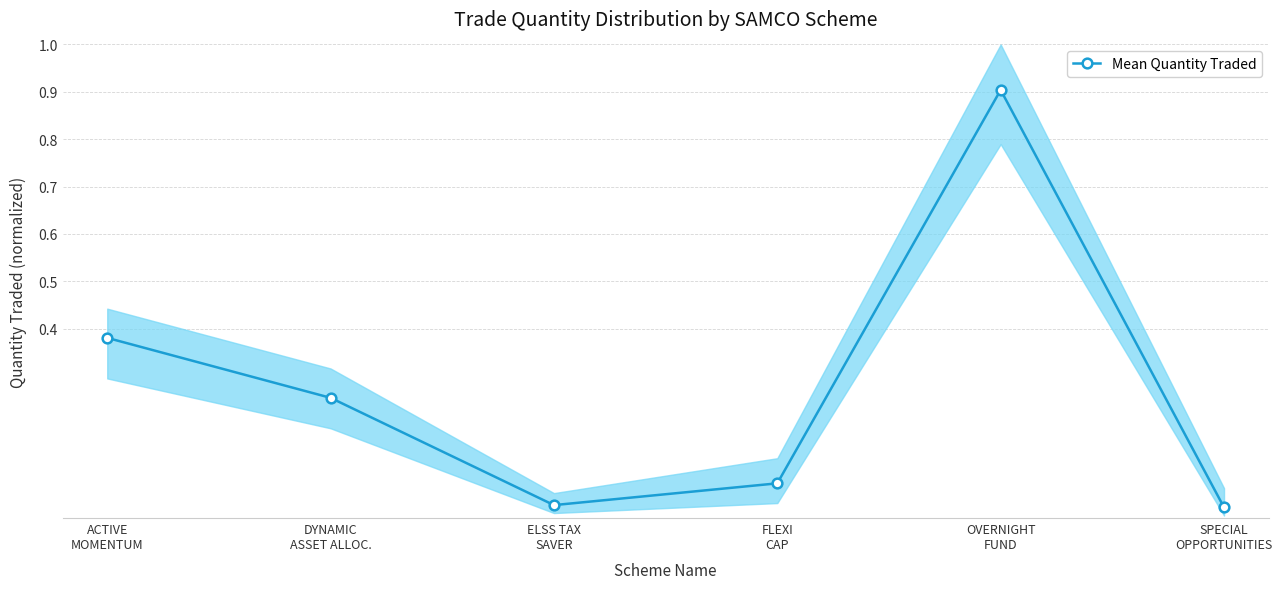

Which category has the lowest value across all series?

SPECIAL
OPPORTUNITIES